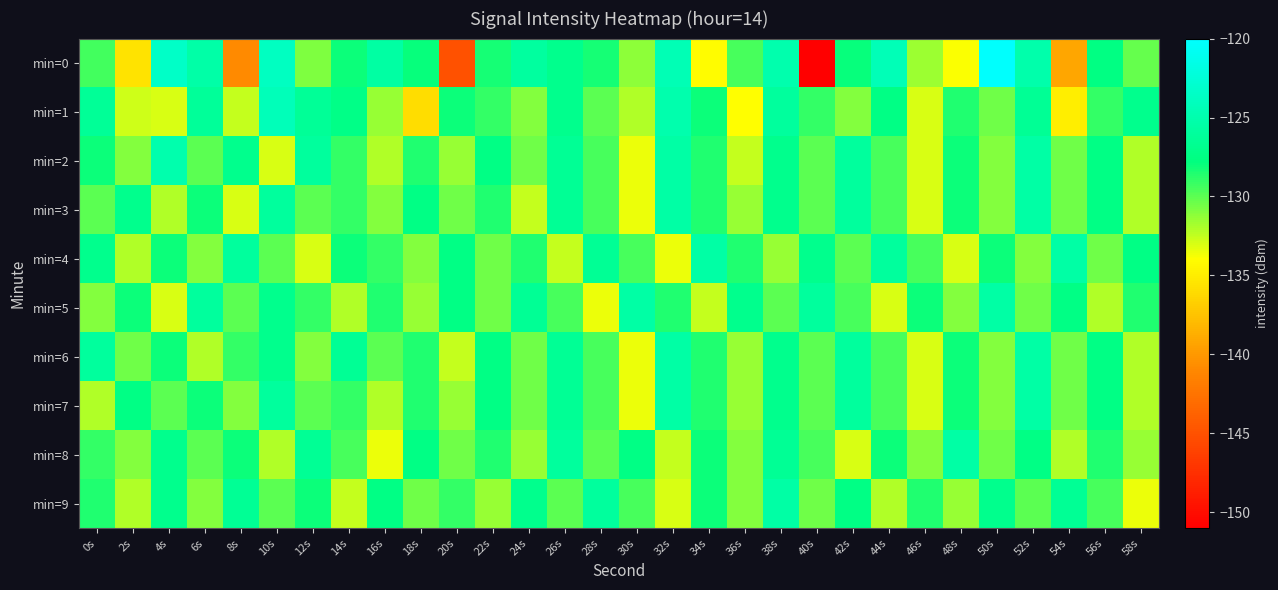

Reading left to right, what are all the values shown in this chart?

min=0: 0s=-129.3	2s=-135.6	4s=-123.4	6s=-125.4	8s=-140.9	10s=-123.8	12s=-130.8	14s=-128.0	16s=-125.7	18s=-127.9	20s=-145.0	22s=-128.3	24s=-125.9	26s=-127.0	28s=-128.3	30s=-131.2	32s=-124.5	34s=-134.1	36s=-129.5	38s=-125.0	40s=-150.9	42s=-127.9	44s=-124.4	46s=-131.5	48s=-133.9	50s=-120.2	52s=-125.2	54s=-139.2	56s=-127.5	58s=-130.3
min=1: 0s=-126.4	2s=-132.7	4s=-133.0	6s=-126.2	8s=-132.5	10s=-124.3	12s=-126.3	14s=-127.3	16s=-131.5	18s=-135.9	20s=-128.0	22s=-129.0	24s=-131.0	26s=-127.0	28s=-130.0	30s=-132.0	32s=-125.0	34s=-128.0	36s=-134.0	38s=-126.0	40s=-129.0	42s=-131.0	44s=-127.5	46s=-133.0	48s=-128.5	50s=-130.5	52s=-126.5	54s=-135.0	56s=-129.0	58s=-127.0
min=2: 0s=-128.0	2s=-131.0	4s=-125.0	6s=-130.0	8s=-127.0	10s=-133.0	12s=-126.0	14s=-129.0	16s=-132.0	18s=-128.5	20s=-131.5	22s=-127.5	24s=-130.5	26s=-126.5	28s=-129.5	30s=-133.5	32s=-125.5	34s=-128.5	36s=-132.5	38s=-127.0	40s=-130.0	42s=-126.0	44s=-129.5	46s=-133.0	48s=-128.0	50s=-131.0	52s=-125.5	54s=-130.5	56s=-127.5	58s=-132.0
min=3: 0s=-130.0	2s=-127.0	4s=-132.0	6s=-128.0	8s=-133.0	10s=-126.0	12s=-130.0	14s=-129.0	16s=-131.0	18s=-127.5	20s=-130.5	22s=-128.5	24s=-132.5	26s=-126.5	28s=-129.5	30s=-133.5	32s=-125.5	34s=-128.5	36s=-131.5	38s=-127.0	40s=-130.0	42s=-126.0	44s=-129.5	46s=-133.0	48s=-128.0	50s=-131.0	52s=-125.5	54s=-130.5	56s=-127.5	58s=-132.0
min=4: 0s=-127.0	2s=-132.0	4s=-128.0	6s=-131.0	8s=-126.0	10s=-130.0	12s=-133.0	14s=-128.0	16s=-129.0	18s=-131.0	20s=-127.5	22s=-130.5	24s=-128.5	26s=-132.5	28s=-126.5	30s=-129.5	32s=-133.5	34s=-125.5	36s=-128.5	38s=-131.5	40s=-127.0	42s=-130.0	44s=-126.0	46s=-129.5	48s=-133.0	50s=-128.0	52s=-131.0	54s=-125.5	56s=-130.5	58s=-127.5
min=5: 0s=-131.0	2s=-128.0	4s=-133.0	6s=-126.0	8s=-130.0	10s=-127.0	12s=-129.0	14s=-132.0	16s=-128.5	18s=-131.5	20s=-127.5	22s=-130.5	24s=-126.5	26s=-129.5	28s=-133.5	30s=-125.5	32s=-128.5	34s=-132.5	36s=-127.0	38s=-130.0	40s=-126.0	42s=-129.5	44s=-133.0	46s=-128.0	48s=-131.0	50s=-125.5	52s=-130.5	54s=-127.5	56s=-132.0	58s=-128.5
min=6: 0s=-126.0	2s=-130.5	4s=-128.0	6s=-132.0	8s=-129.0	10s=-127.0	12s=-131.0	14s=-126.5	16s=-130.0	18s=-128.5	20s=-132.5	22s=-127.5	24s=-130.5	26s=-126.5	28s=-129.5	30s=-133.5	32s=-125.5	34s=-128.5	36s=-131.5	38s=-127.0	40s=-130.0	42s=-126.0	44s=-129.5	46s=-133.0	48s=-128.0	50s=-131.0	52s=-125.5	54s=-130.5	56s=-127.5	58s=-132.0
min=7: 0s=-132.0	2s=-127.5	4s=-130.0	6s=-128.0	8s=-131.0	10s=-126.0	12s=-130.0	14s=-129.0	16s=-132.0	18s=-128.5	20s=-131.5	22s=-127.5	24s=-130.5	26s=-126.5	28s=-129.5	30s=-133.5	32s=-125.5	34s=-128.5	36s=-131.5	38s=-127.0	40s=-130.0	42s=-126.0	44s=-129.5	46s=-133.0	48s=-128.0	50s=-131.0	52s=-125.5	54s=-130.5	56s=-127.5	58s=-132.0
min=8: 0s=-129.0	2s=-131.0	4s=-127.0	6s=-130.0	8s=-128.0	10s=-132.0	12s=-126.5	14s=-129.5	16s=-133.5	18s=-127.5	20s=-130.5	22s=-128.5	24s=-131.5	26s=-126.0	28s=-130.0	30s=-127.5	32s=-132.5	34s=-128.0	36s=-131.0	38s=-126.5	40s=-129.5	42s=-133.0	44s=-128.0	46s=-131.0	48s=-125.5	50s=-130.5	52s=-127.5	54s=-132.0	56s=-128.5	58s=-131.5
min=9: 0s=-128.5	2s=-132.0	4s=-127.0	6s=-131.0	8s=-126.5	10s=-130.0	12s=-128.0	14s=-132.5	16s=-127.5	18s=-130.5	20s=-129.0	22s=-131.5	24s=-127.0	26s=-130.0	28s=-126.0	30s=-129.5	32s=-133.0	34s=-128.0	36s=-131.0	38s=-125.5	40s=-130.5	42s=-127.5	44s=-132.0	46s=-128.5	48s=-131.5	50s=-127.0	52s=-130.0	54s=-126.5	56s=-129.5	58s=-133.5